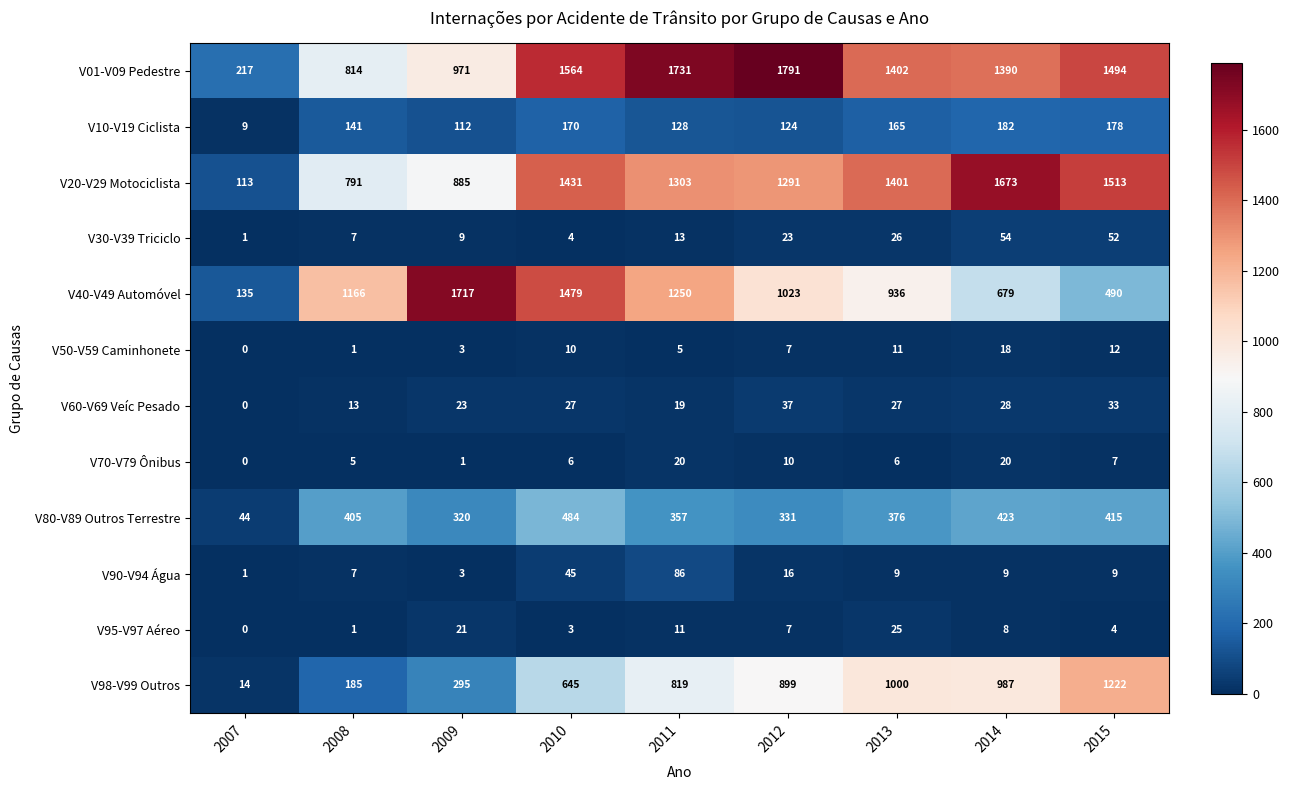

The V70-V79 Ônibus series shows 2 at 2008. True or false?

False